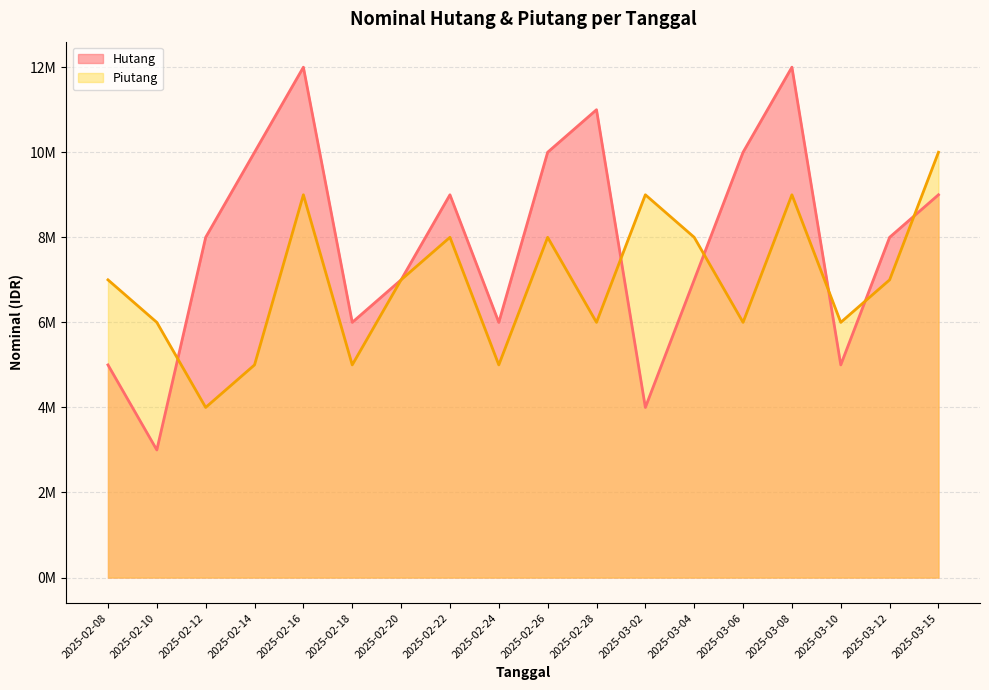

Rank the categories by Hutang value from lowest to highest.

2025-02-10, 2025-03-02, 2025-02-08, 2025-03-10, 2025-02-18, 2025-02-24, 2025-02-20, 2025-03-04, 2025-02-12, 2025-03-12, 2025-02-22, 2025-03-15, 2025-02-14, 2025-02-26, 2025-03-06, 2025-02-28, 2025-02-16, 2025-03-08